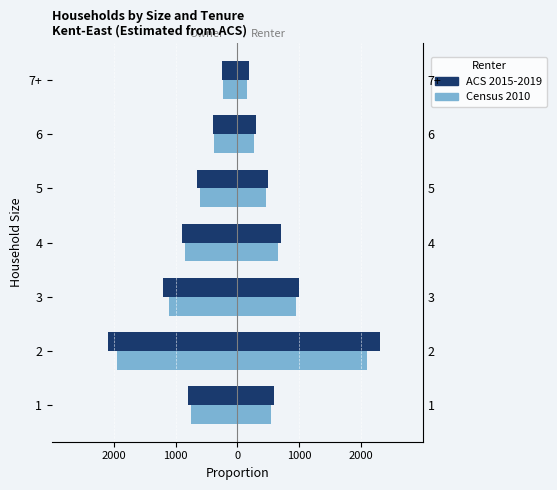

What is the lowest value of the ACS 2015-2019 series?

-2100